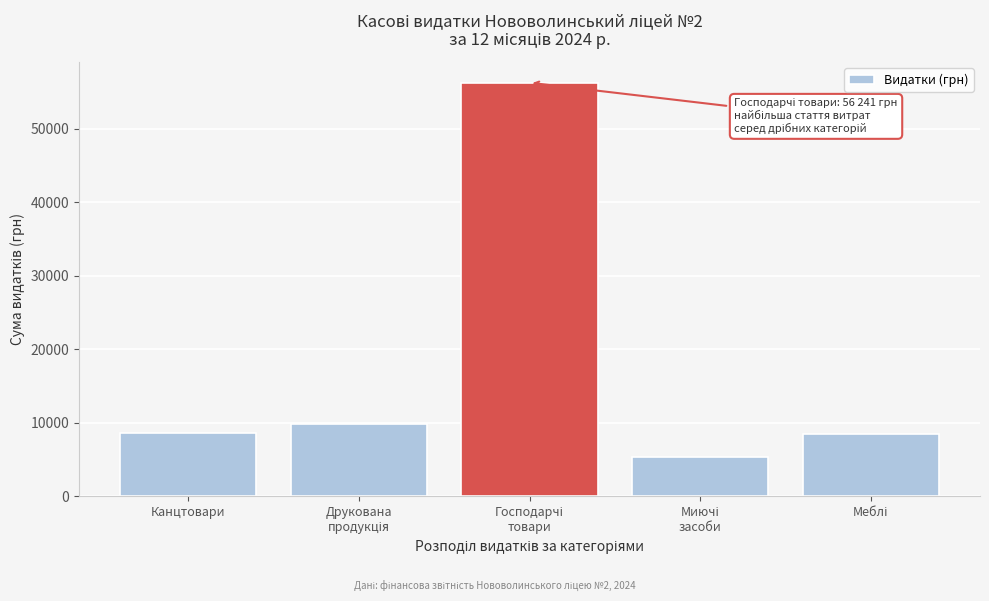

What is the difference between the maximum and minimum values?

50886.4